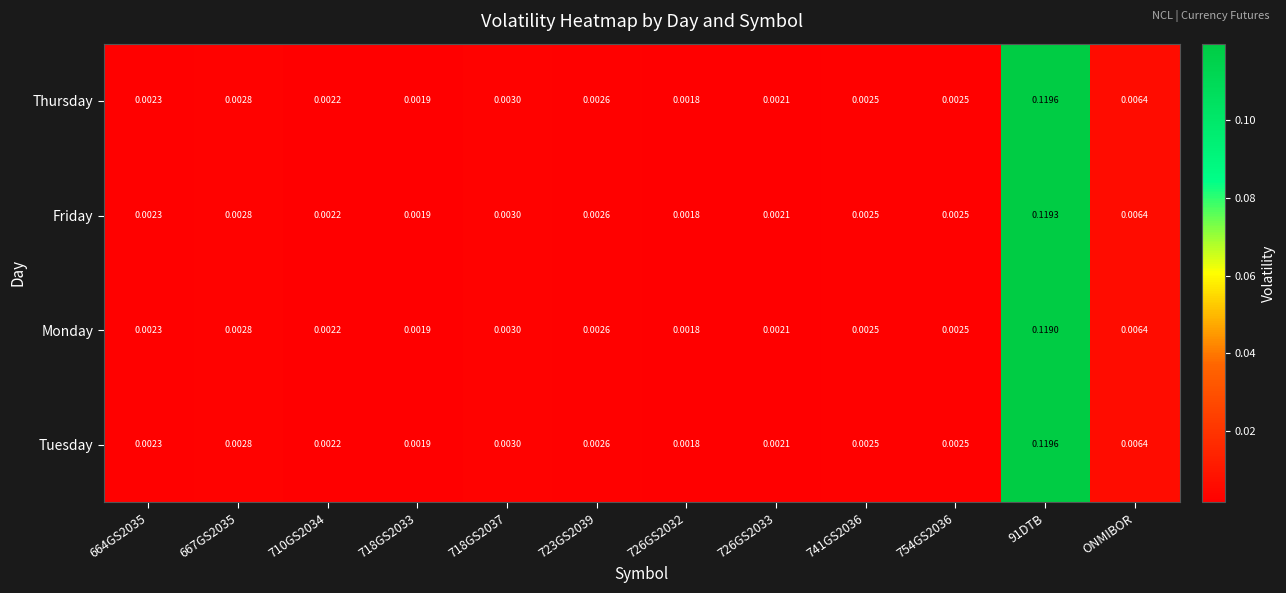

Is the value of Thursday at 741GS2036 greater than the value of Friday at 718GS2033?

Yes